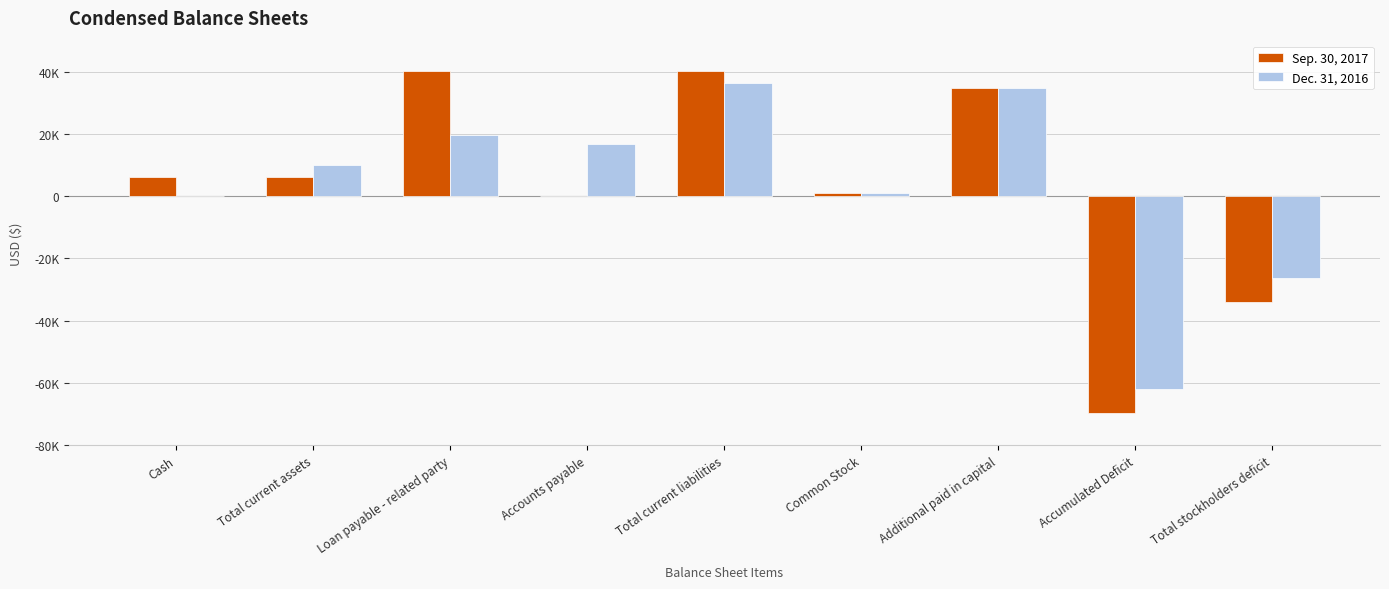

Reading right to left, transcribe all the data shown in this chart.

Sep. 30, 2017: Total stockholders deficit=-33986	Accumulated Deficit=-69736	Additional paid in capital=34797	Common Stock=953	Total current liabilities=40092	Accounts payable=0	Loan payable - related party=40092	Total current assets=6106	Cash=6106
Dec. 31, 2016: Total stockholders deficit=-26375	Accumulated Deficit=-62125	Additional paid in capital=34797	Common Stock=953	Total current liabilities=36403	Accounts payable=16818	Loan payable - related party=19585	Total current assets=10028	Cash=28